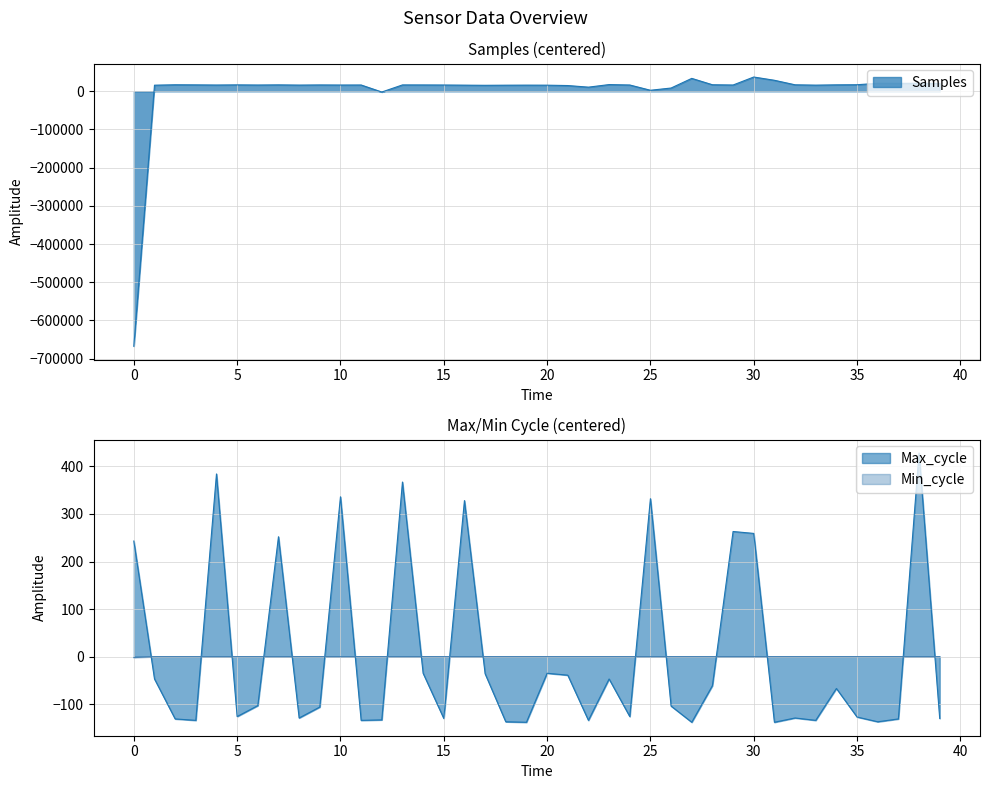

What is the difference between the maximum and minimum values in the Min_cycle series?

2.0